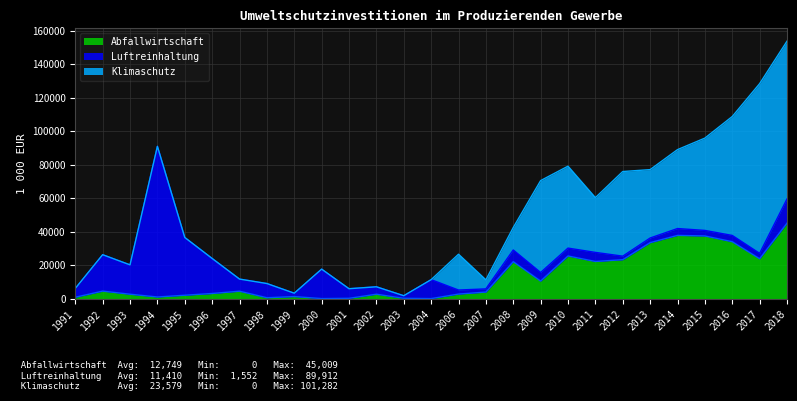

The Abfallwirtschaft series shows 161 at 2003. True or false?

True